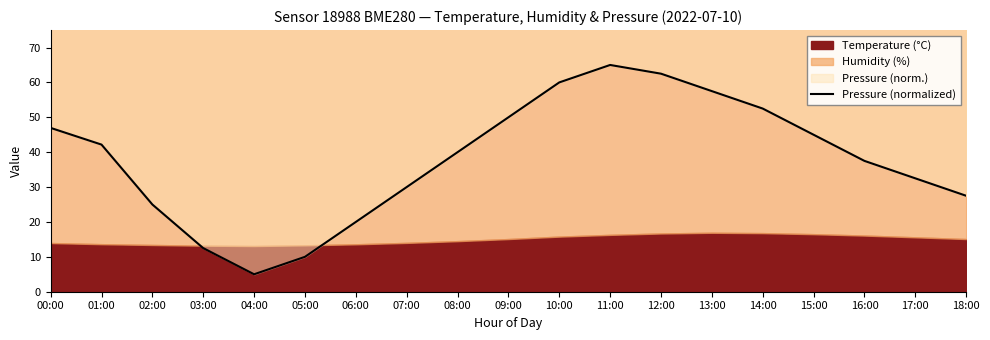

What is the label of the 5th point from the right?

14:00